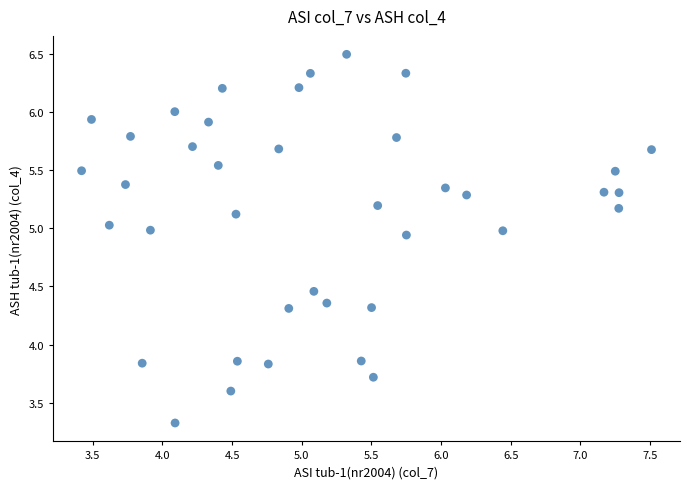

What is the range of X values (max minus min)?

4.1